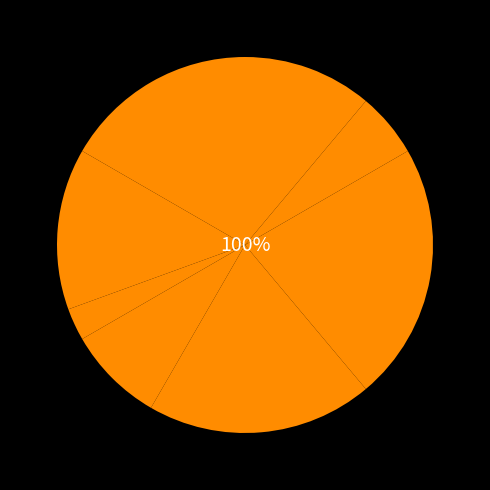

Rank the categories by value from lowest to highest.

Генеральний директор, Начальник, Головний лікар, Ректор, В.о. начальника, В.о. директора, Директор, Завідувач філією